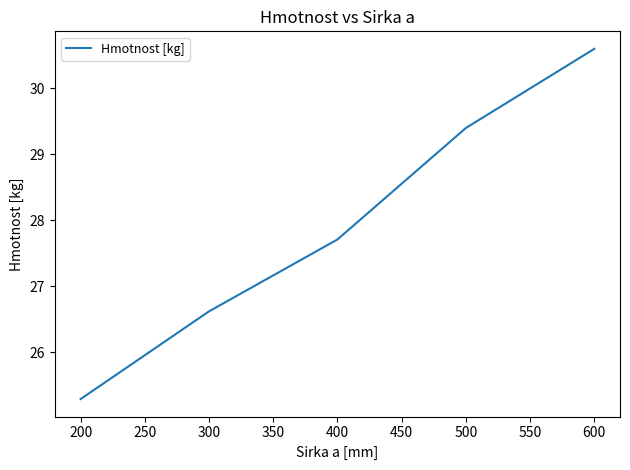

What is the difference between the second highest and minimum values?

4.1